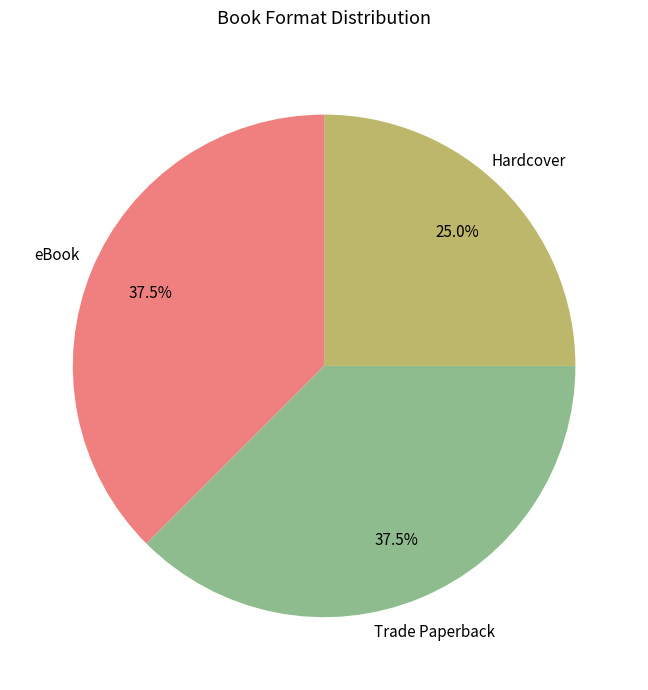

Count the number of slices in the pie.

3